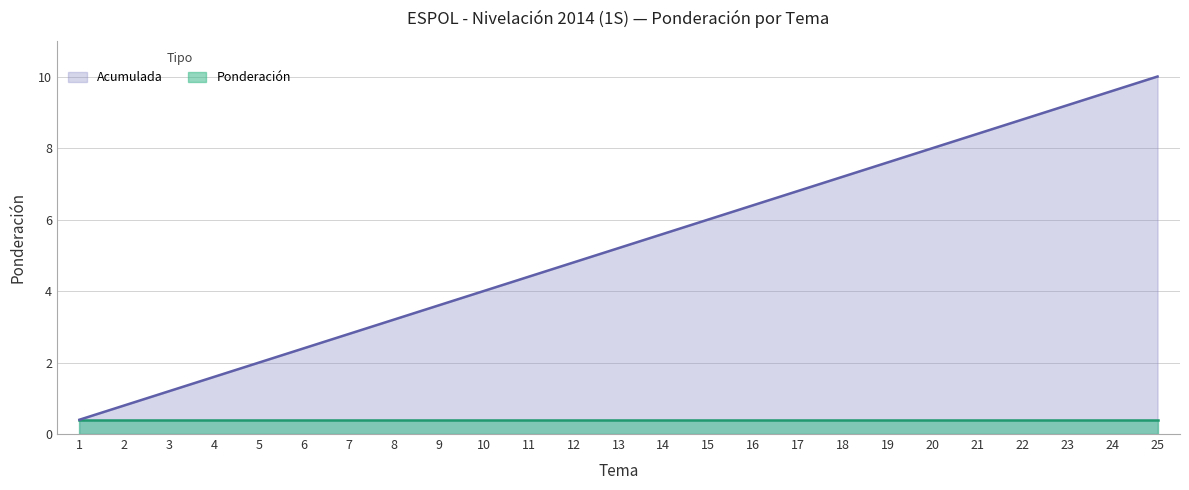

Read the value at 14.

5.6